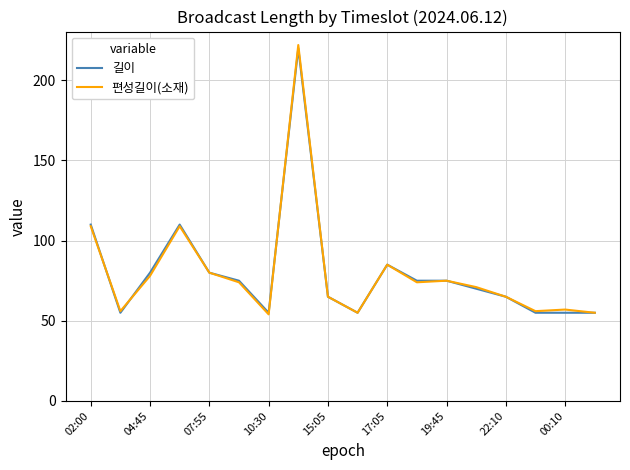

What is the sum of all 편성길이(소재) values?

1440